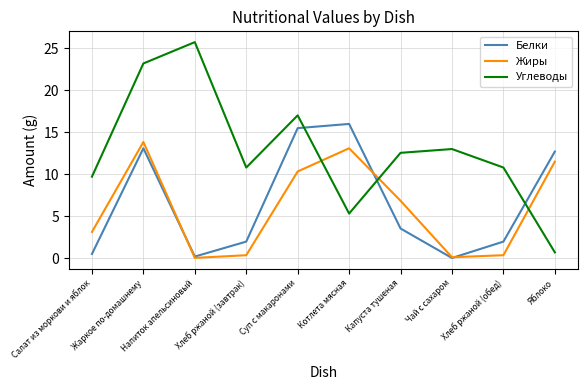

What is the approximate value of Белки at Суп с макаронами?

15.5